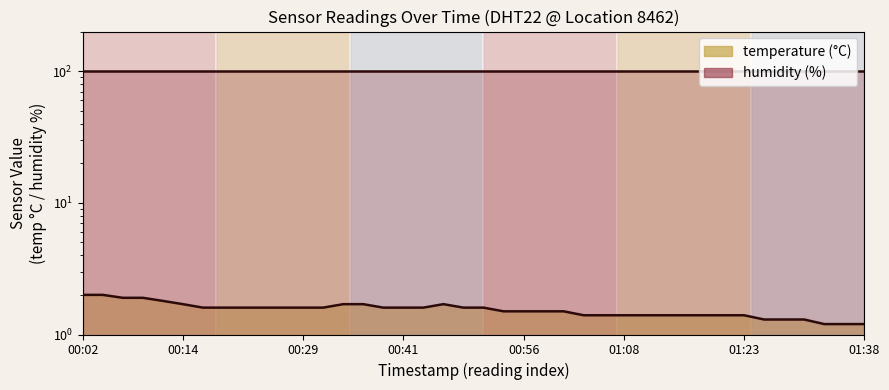

Rank the categories by value from lowest to highest.

2024-01-07T01:33:06, 2024-01-07T01:35:34, 2024-01-07T01:38:01, 2024-01-07T01:25:43, 2024-01-07T01:28:12, 2024-01-07T01:30:39, 2024-01-07T01:03:36, 2024-01-07T01:06:03, 2024-01-07T01:08:30, 2024-01-07T01:10:59, 2024-01-07T01:13:27, 2024-01-07T01:15:54, 2024-01-07T01:18:22, 2024-01-07T01:20:49, 2024-01-07T01:23:16, 2024-01-07T00:53:42, 2024-01-07T00:56:10, 2024-01-07T00:58:38, 2024-01-07T01:01:05, 2024-01-07T00:16:44, 2024-01-07T00:19:13, 2024-01-07T00:21:40, 2024-01-07T00:24:09, 2024-01-07T00:26:36, 2024-01-07T00:29:03, 2024-01-07T00:31:30, 2024-01-07T00:38:53, 2024-01-07T00:41:20, 2024-01-07T00:43:52, 2024-01-07T00:48:47, 2024-01-07T00:51:14, 2024-01-07T00:14:17, 2024-01-07T00:33:57, 2024-01-07T00:36:26, 2024-01-07T00:46:20, 2024-01-07T00:11:50, 2024-01-07T00:06:55, 2024-01-07T00:09:23, 2024-01-07T00:02:01, 2024-01-07T00:04:28